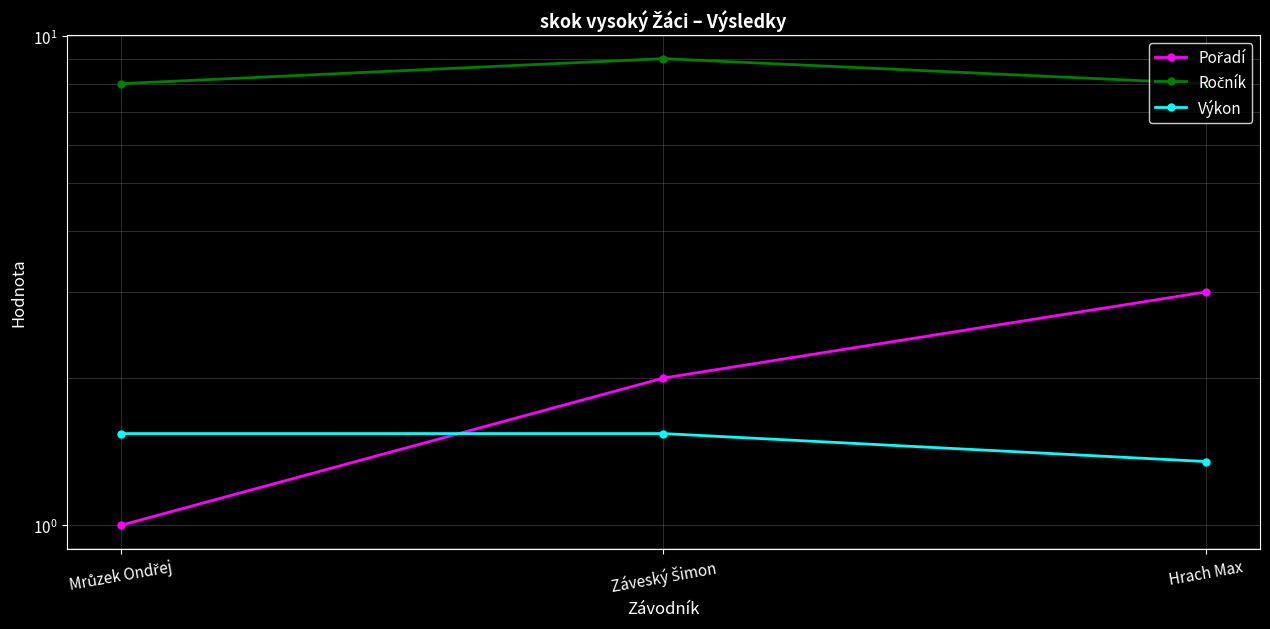

At how many categories does at least one series exceed 1?

3